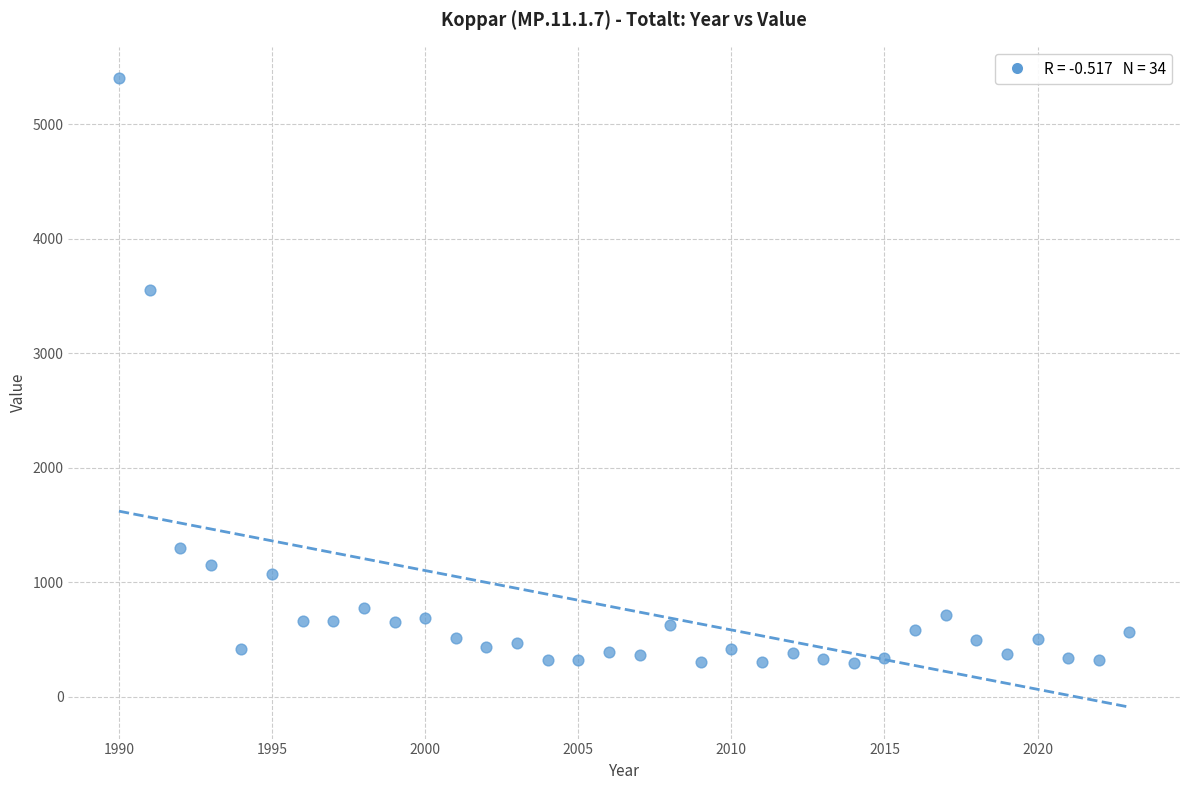

What Y value in the scatter plot is closest to 2846?

3550